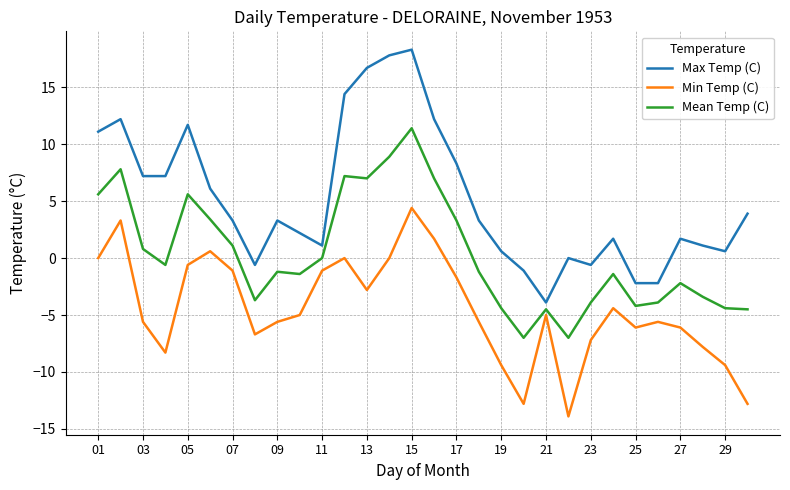

Which series has the largest total across all categories?

Max Temp (C)